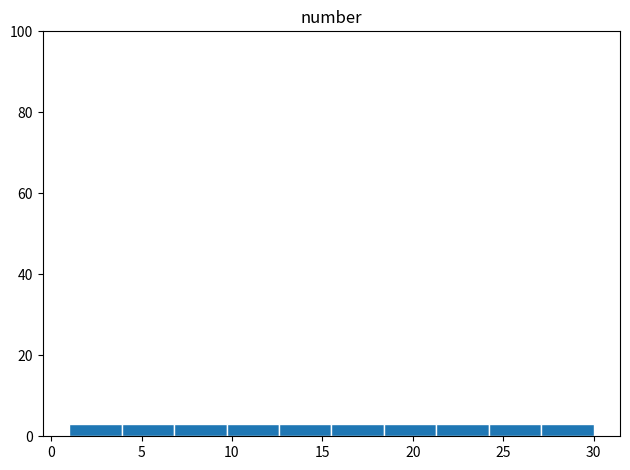

Reading left to right, list every bar in this chart as the range it spans on the x-axis followed by its height. Neither the bar edges nor the heights are printed on the chart, so give them approximately, as read against the axes.

1.0 to 3.9: 4
3.9 to 6.8: 4
6.8 to 9.7: 4
9.7 to 12.6: 4
12.6 to 15.5: 4
15.5 to 18.4: 4
18.4 to 21.3: 4
21.3 to 24.2: 4
24.2 to 27.1: 4
27.1 to 30.0: 4